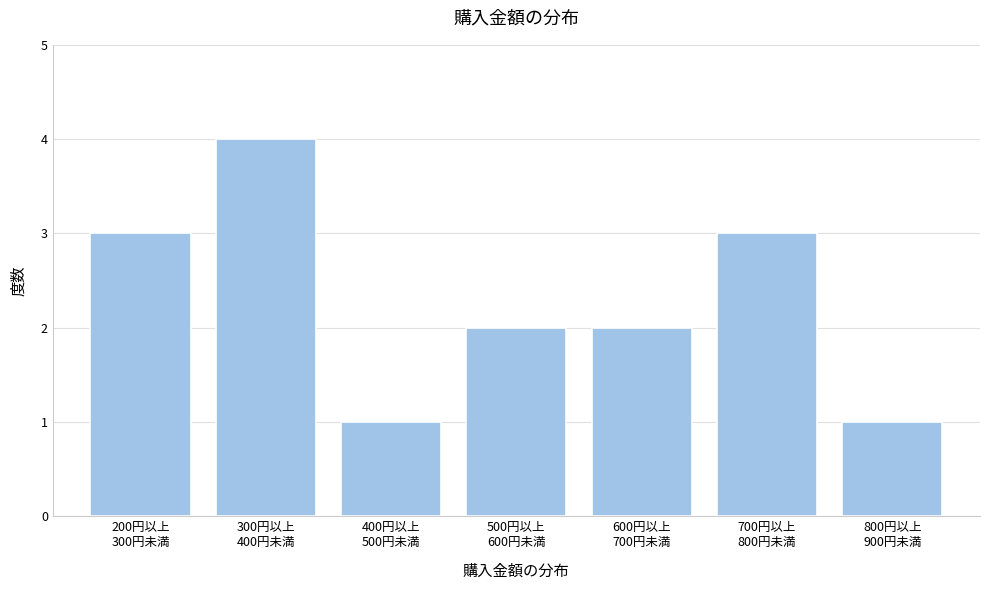

Reading left to right, transcribe all the data shown in this chart.

3	4	1	2	2	3	1